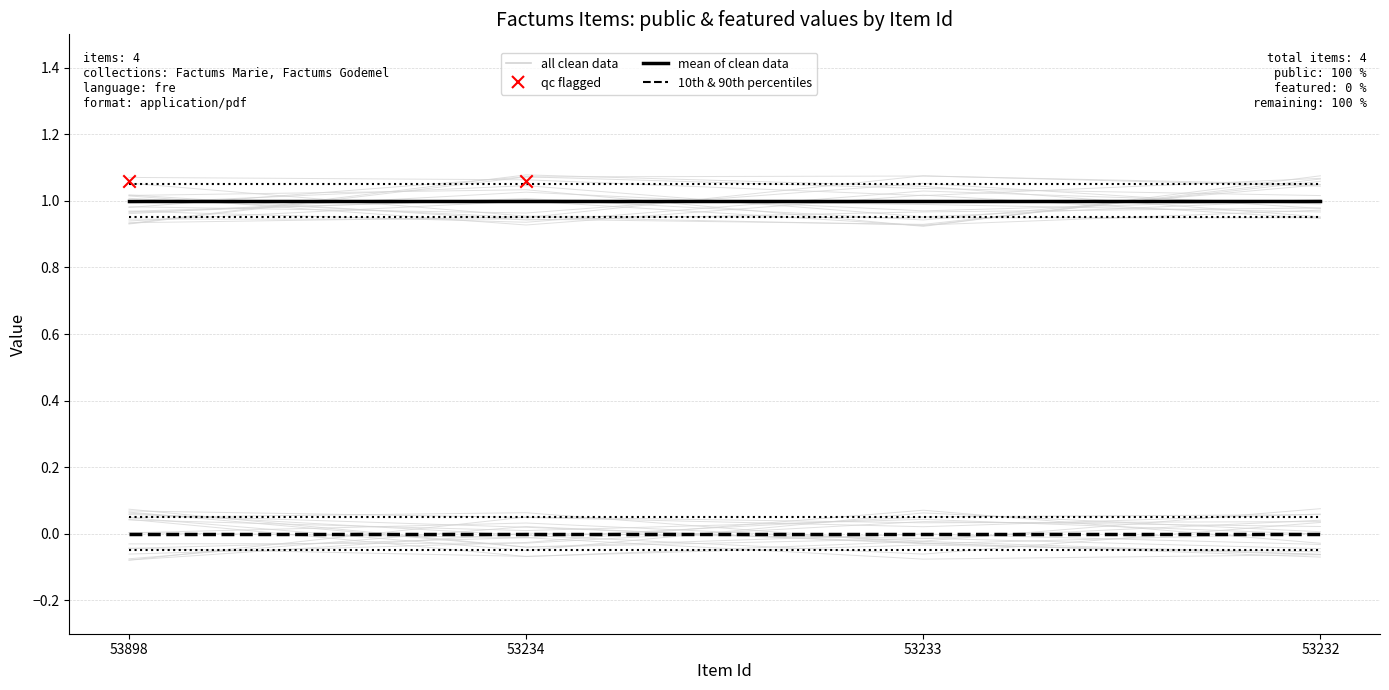

What is the total value across all series at 53234?

1